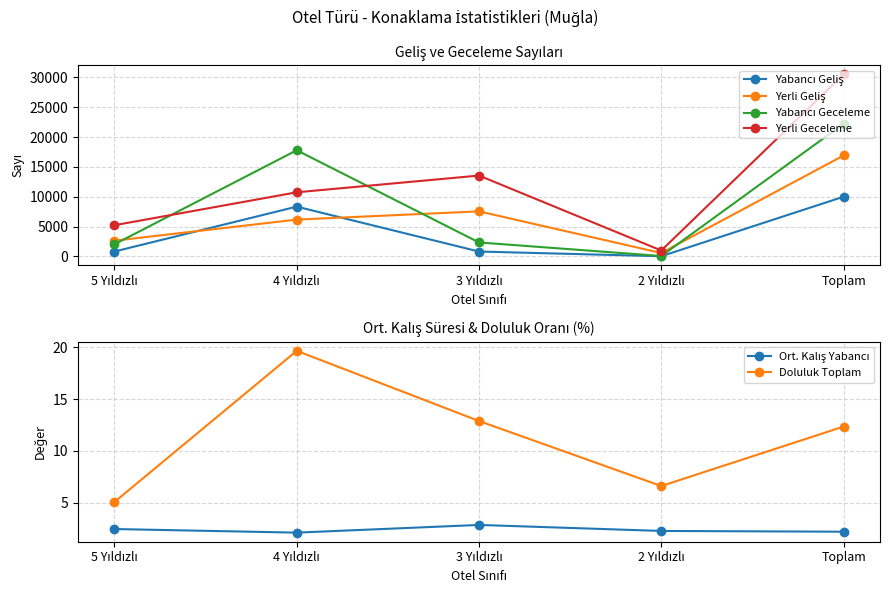

What is the label of the 1st point from the right?

Toplam